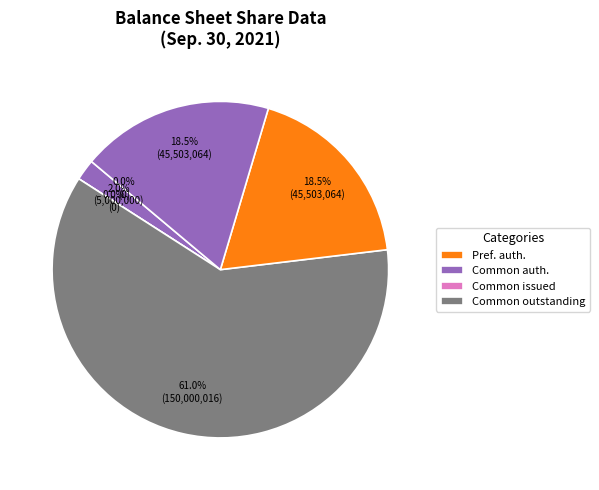

To the nearest percent, what is the average slice percentage?

12%